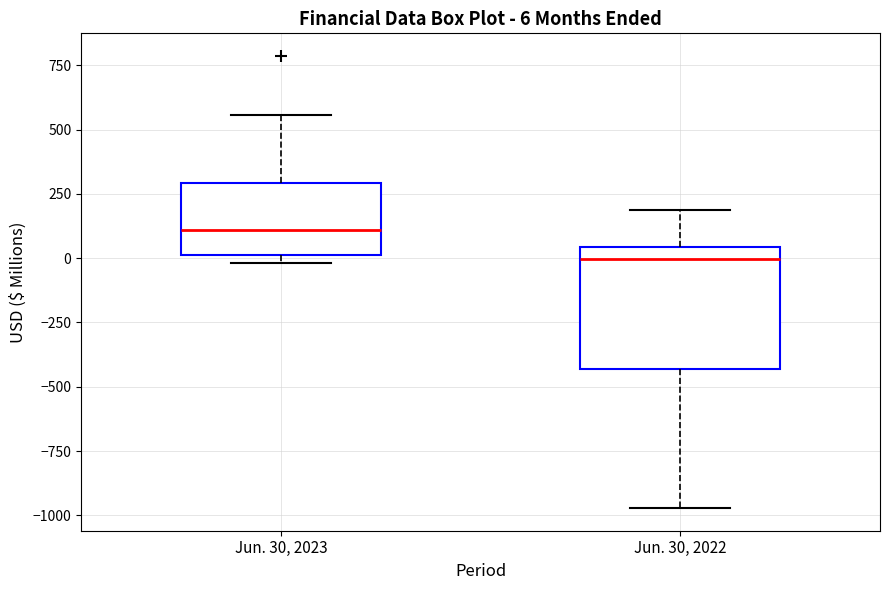

Which box's median line is the highest?

Jun. 30, 2023